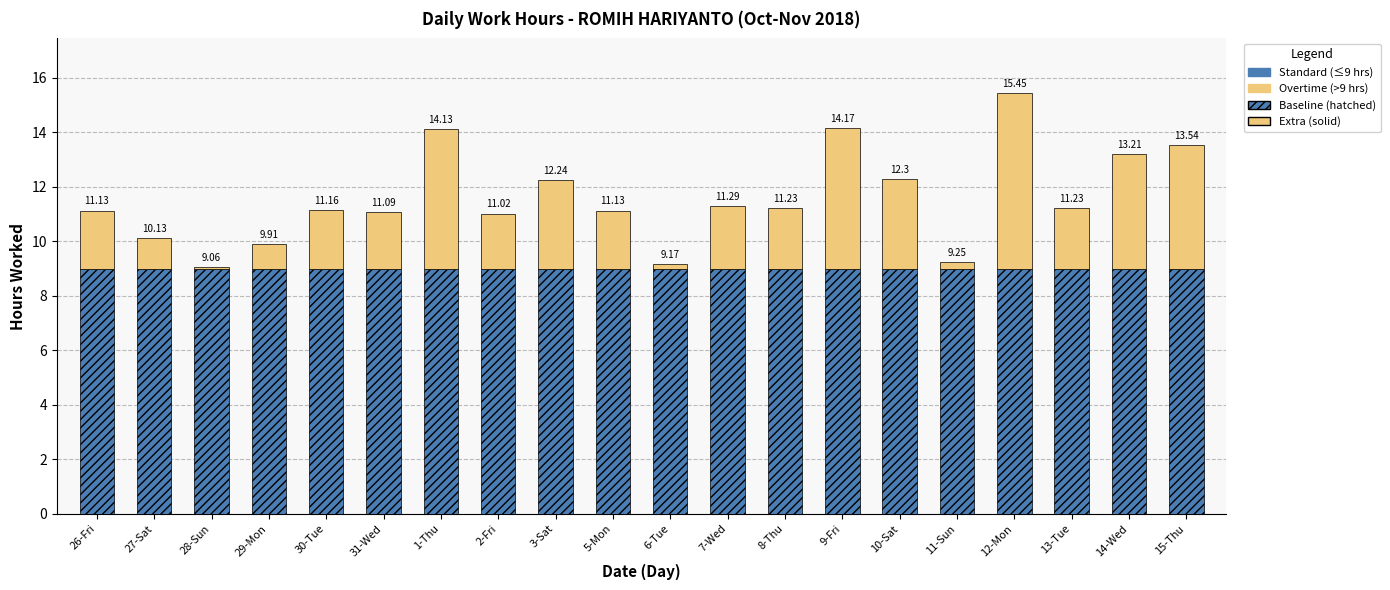

Does the chart contain any negative values?

No